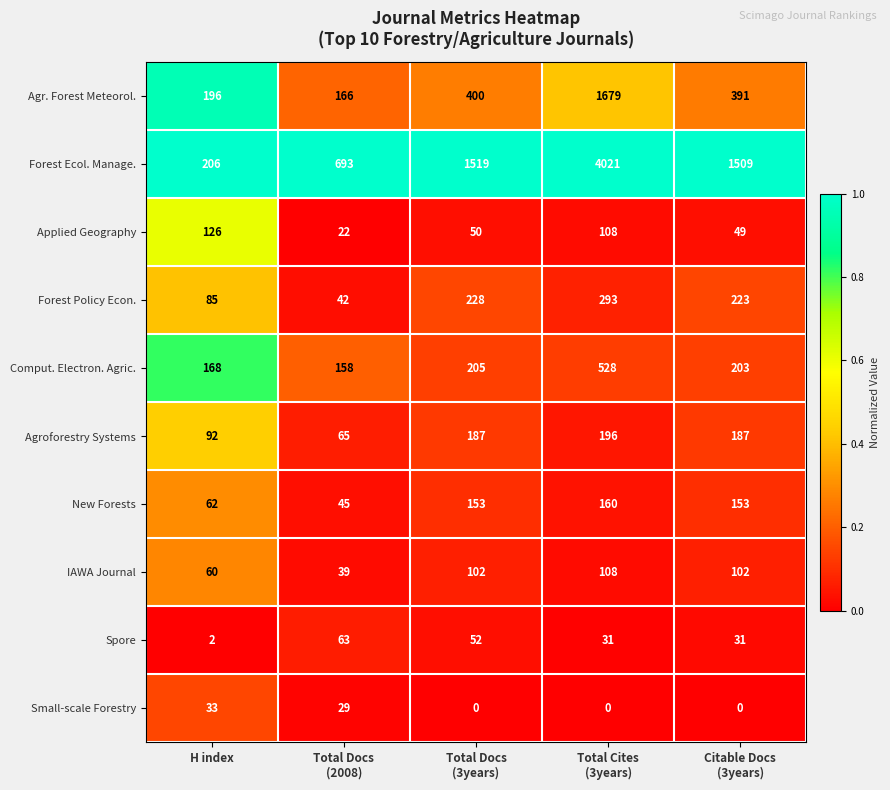

What is the average value of the Comput. Electron. Agric. series?

252